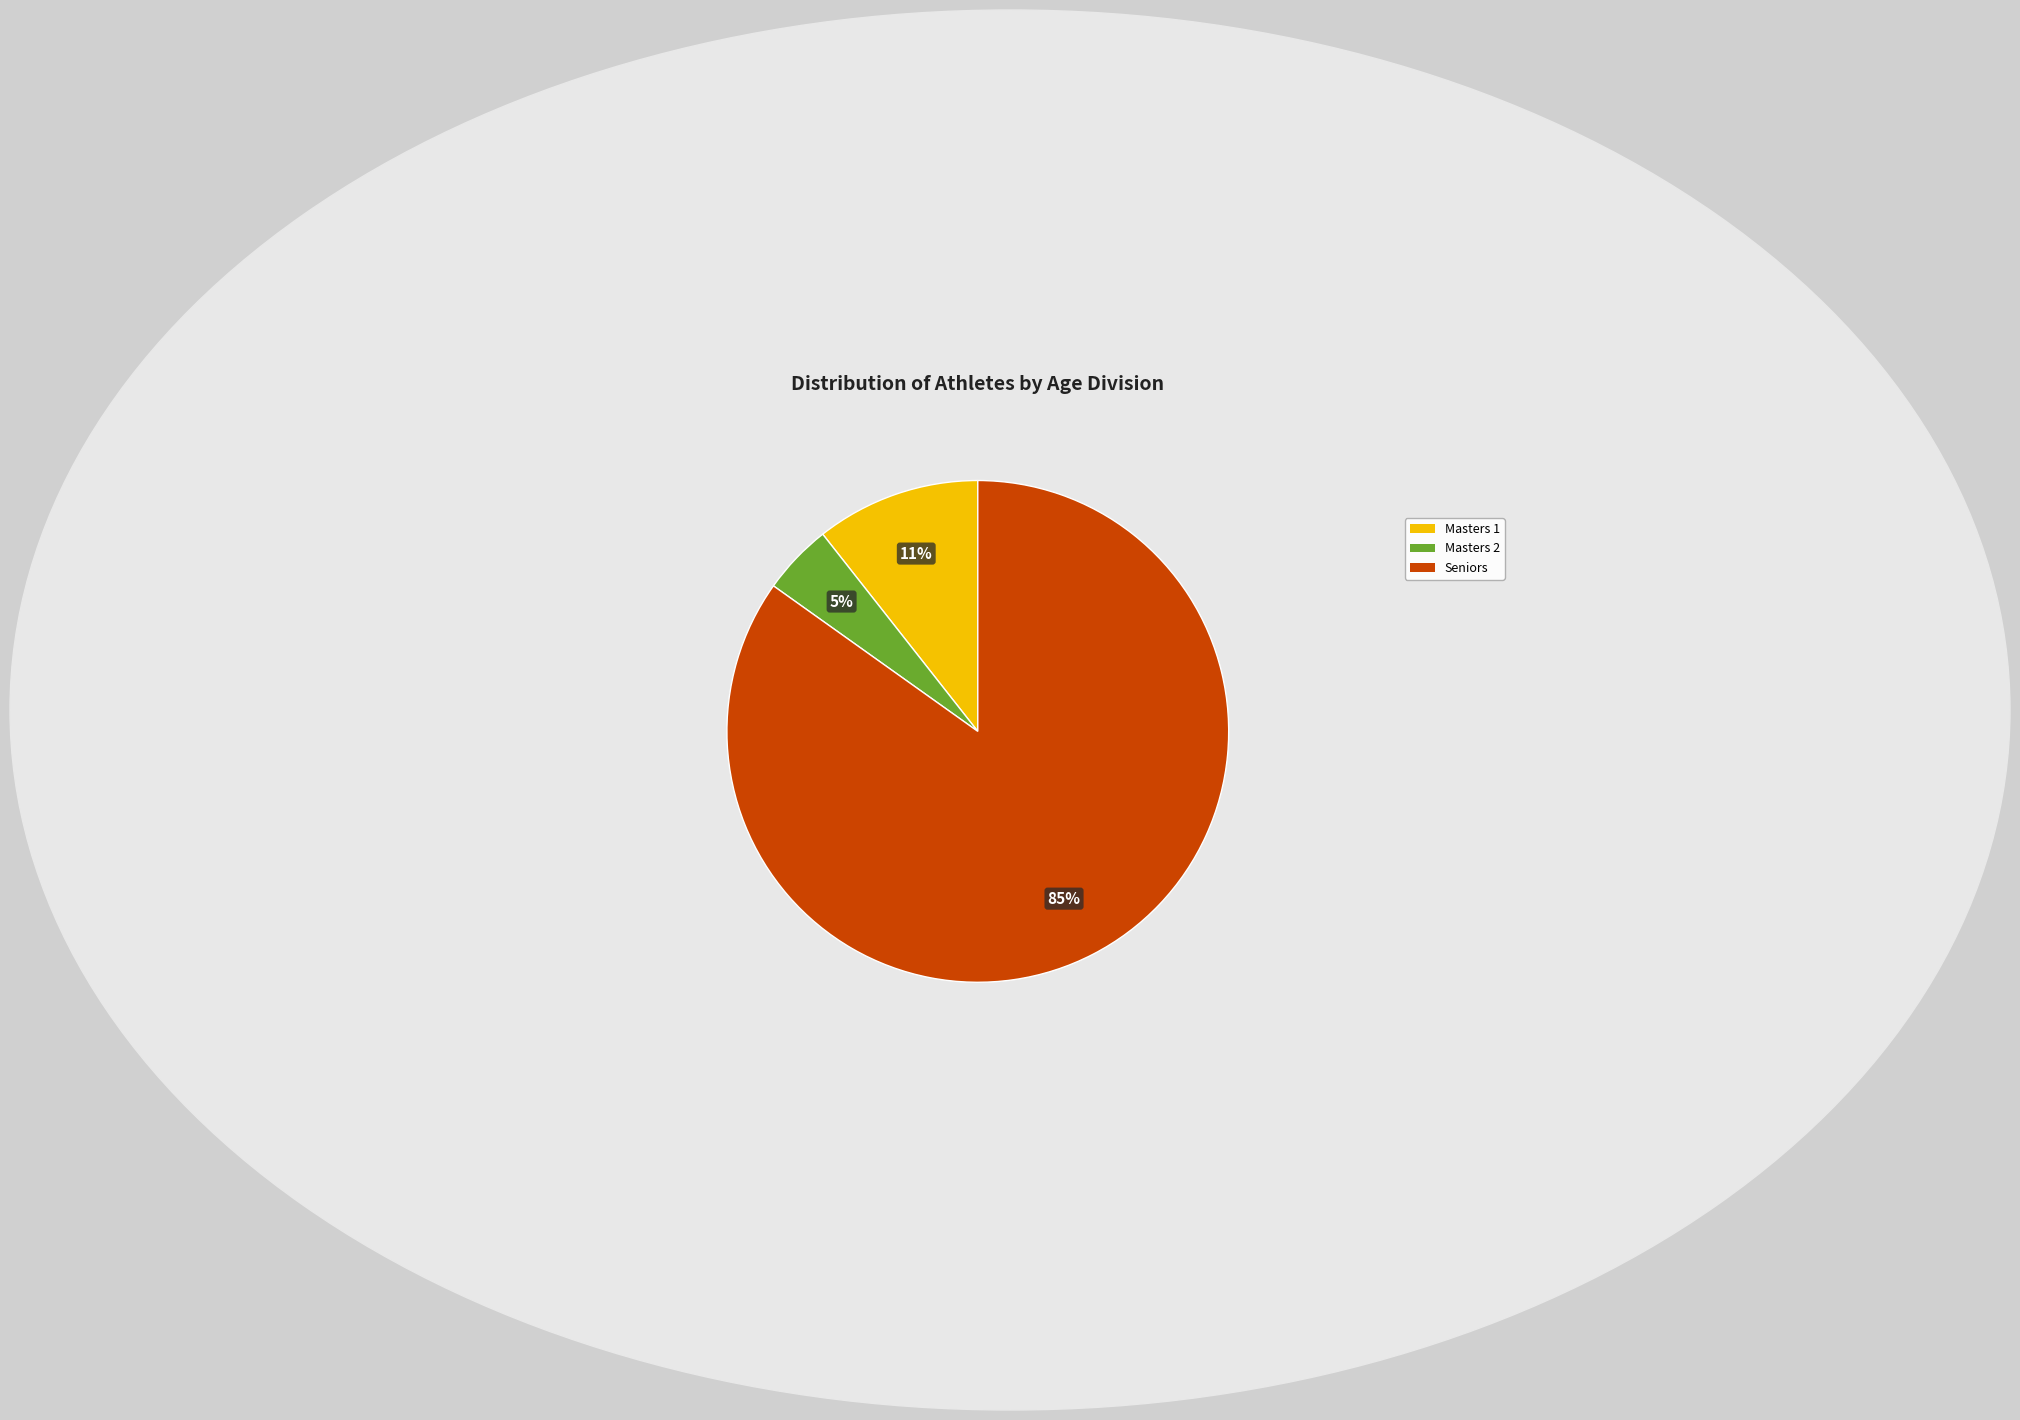

To the nearest percent, what is the average slice percentage?

33%